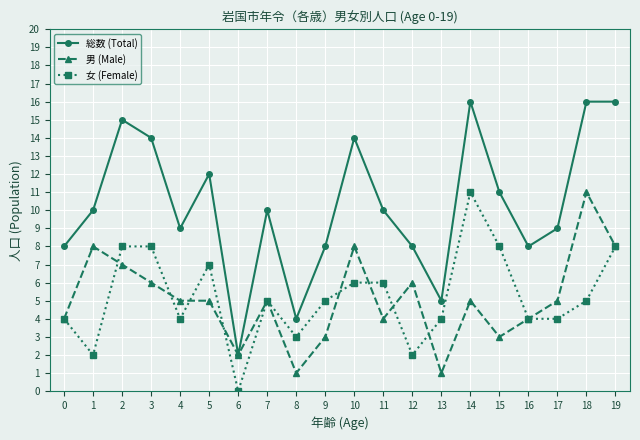

Is the value of 総数 (Total) at 7 greater than the value of 男 (Male) at 11?

Yes